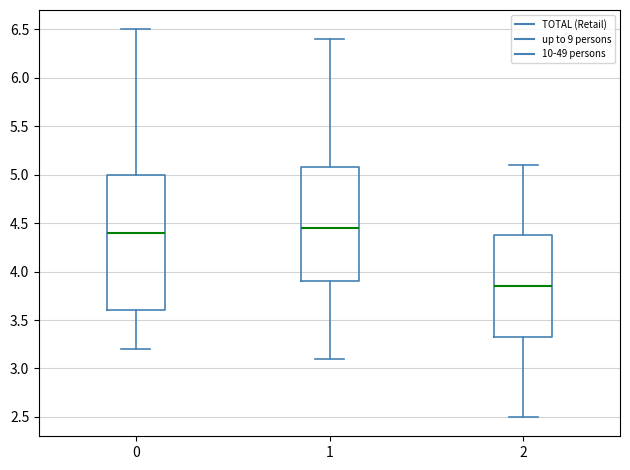

Reading left to right, transcribe this box plot: for each box, give where its median line is, the range the box spans, and where its two whiskers end, as read against the y-axis. The values are not printed on the chart, so give them approximately, as read against the axis.

0: median 4.40, box 3.60 to 5.00, whiskers 3.20 to 6.50
1: median 4.45, box 3.90 to 5.10, whiskers 3.10 to 6.40
2: median 3.85, box 3.35 to 4.40, whiskers 2.50 to 5.10